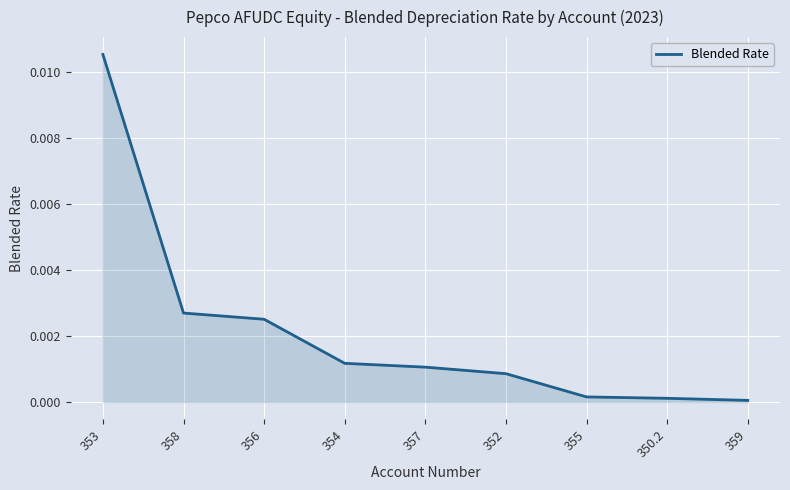

At which category does the chart reach its peak across all series?

353